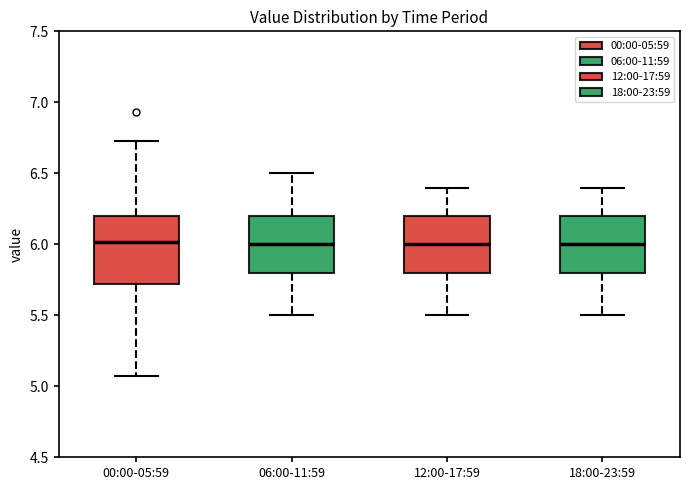

Reading left to right, transcribe this box plot: for each box, give where its median line is, the range the box spans, and where its two whiskers end, as read against the y-axis. The values are not printed on the chart, so give them approximately, as read against the axis.

00:00-05:59: median 6.00, box 5.70 to 6.20, whiskers 5.05 to 6.75
06:00-11:59: median 6.00, box 5.80 to 6.20, whiskers 5.50 to 6.50
12:00-17:59: median 6.00, box 5.80 to 6.20, whiskers 5.50 to 6.40
18:00-23:59: median 6.00, box 5.80 to 6.20, whiskers 5.50 to 6.40